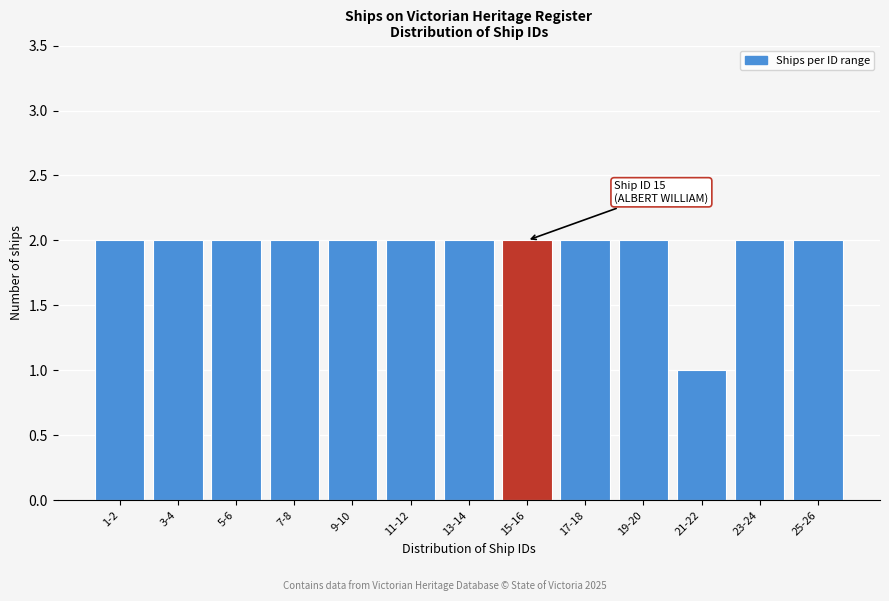

Reading left to right, extract all data points from this chart.

2	2	2	2	2	2	2	2	2	2	1	2	2